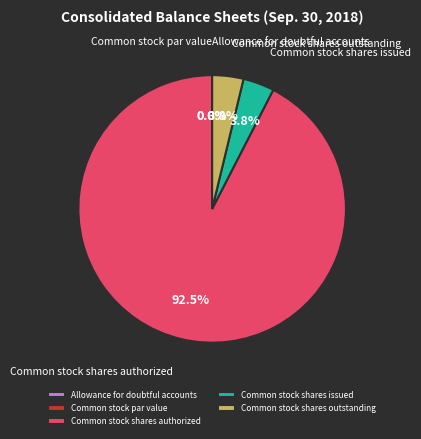

To the nearest percent, what is the difference between the Common stock shares outstanding and Allowance for doubtful accounts slice percentages?

4%